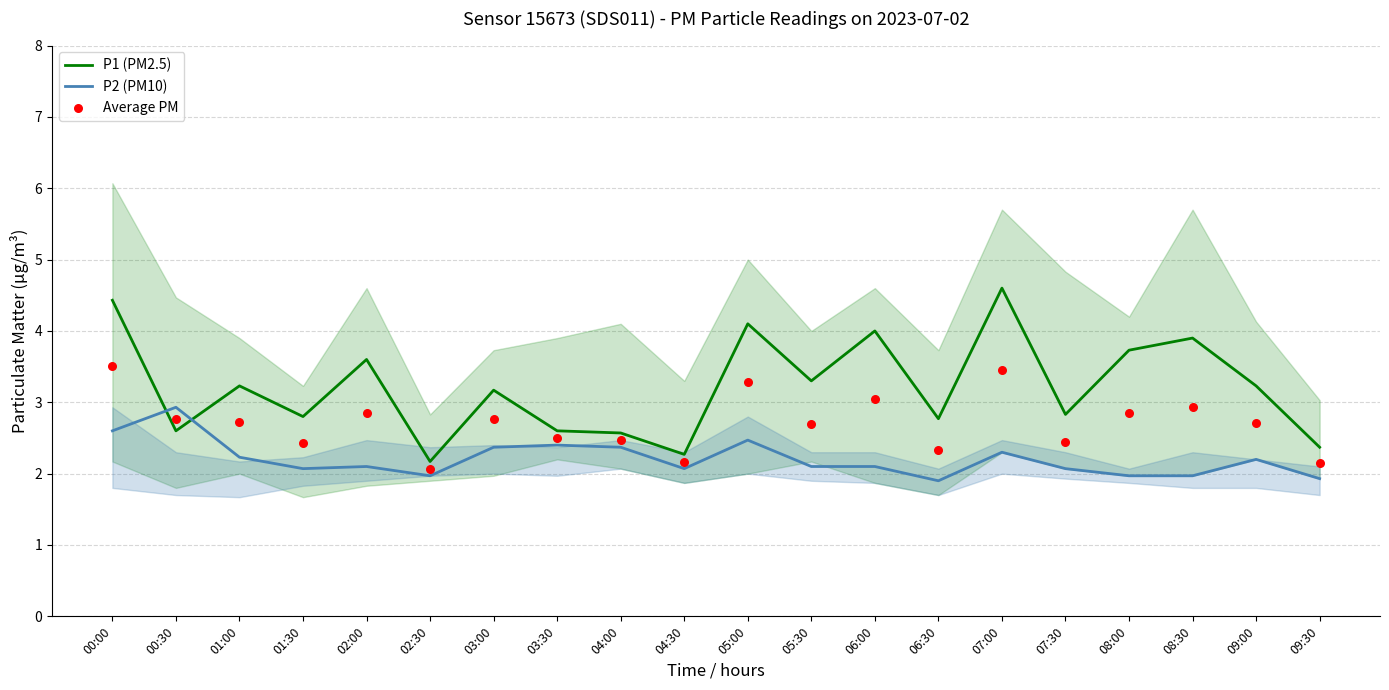

Which series has the largest total across all categories?

P1 (PM2.5)